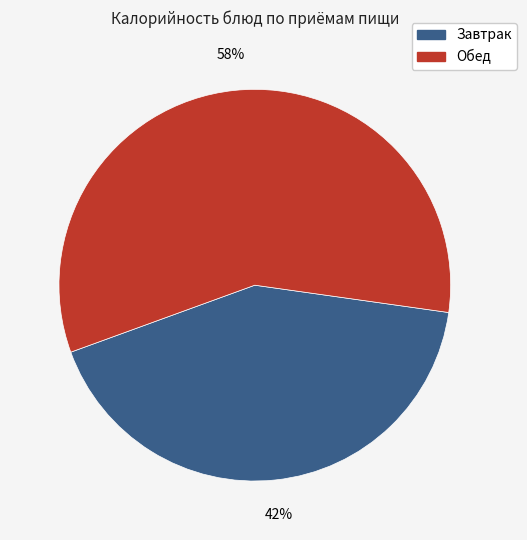

To the nearest percent, what is the average slice percentage?

50%